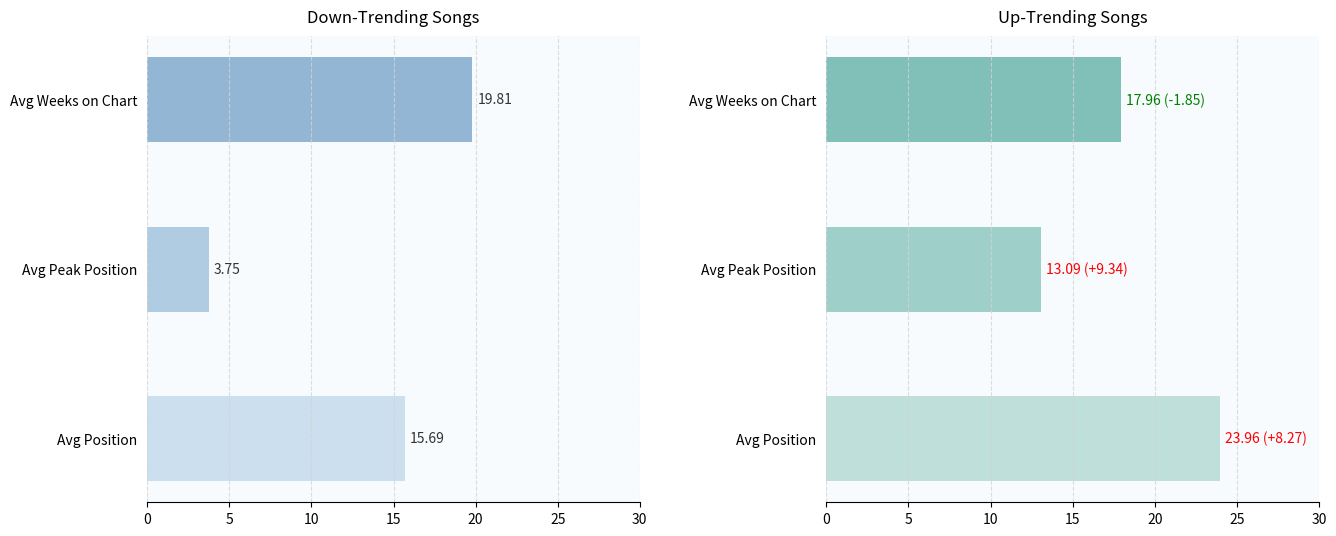

The up series shows 24.0 at Avg Position. True or false?

True